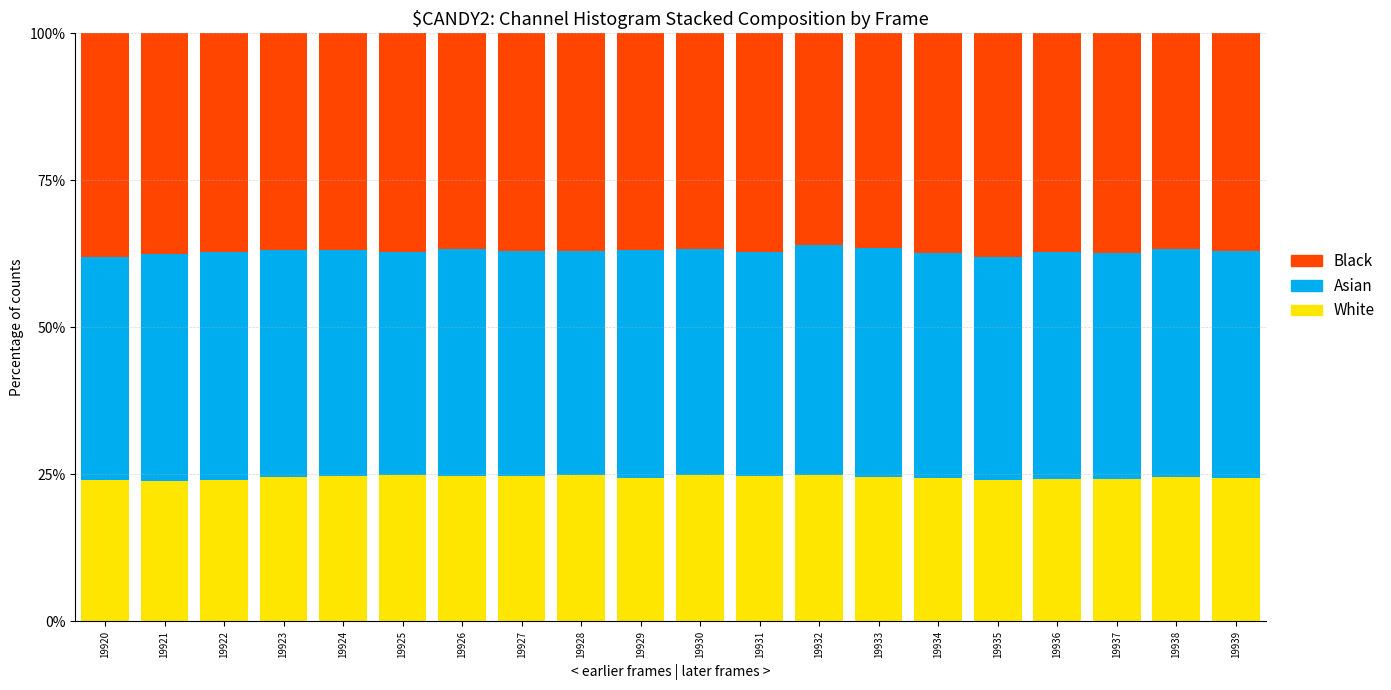

What is the average value of the White series?

24.5